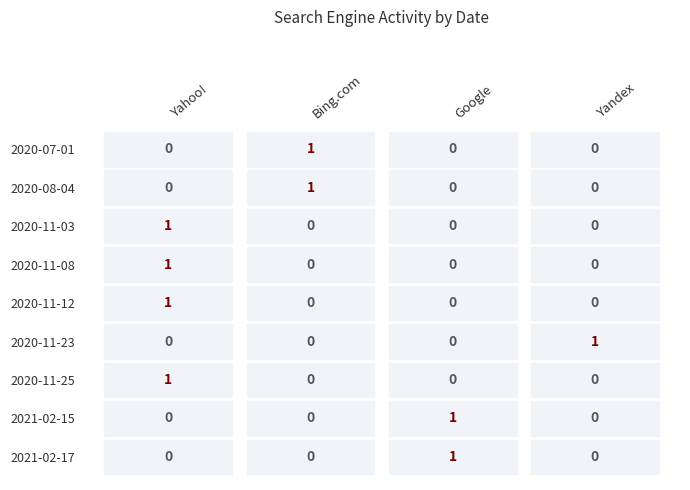

Reading right to left, list all the values displayed in this chart.

Yahoo!: 0	0	1	1	1	0	1	0	0
Bing.com: 1	1	0	0	0	0	0	0	0
Google: 0	0	0	0	0	0	0	1	1
Yandex: 0	0	0	0	0	1	0	0	0